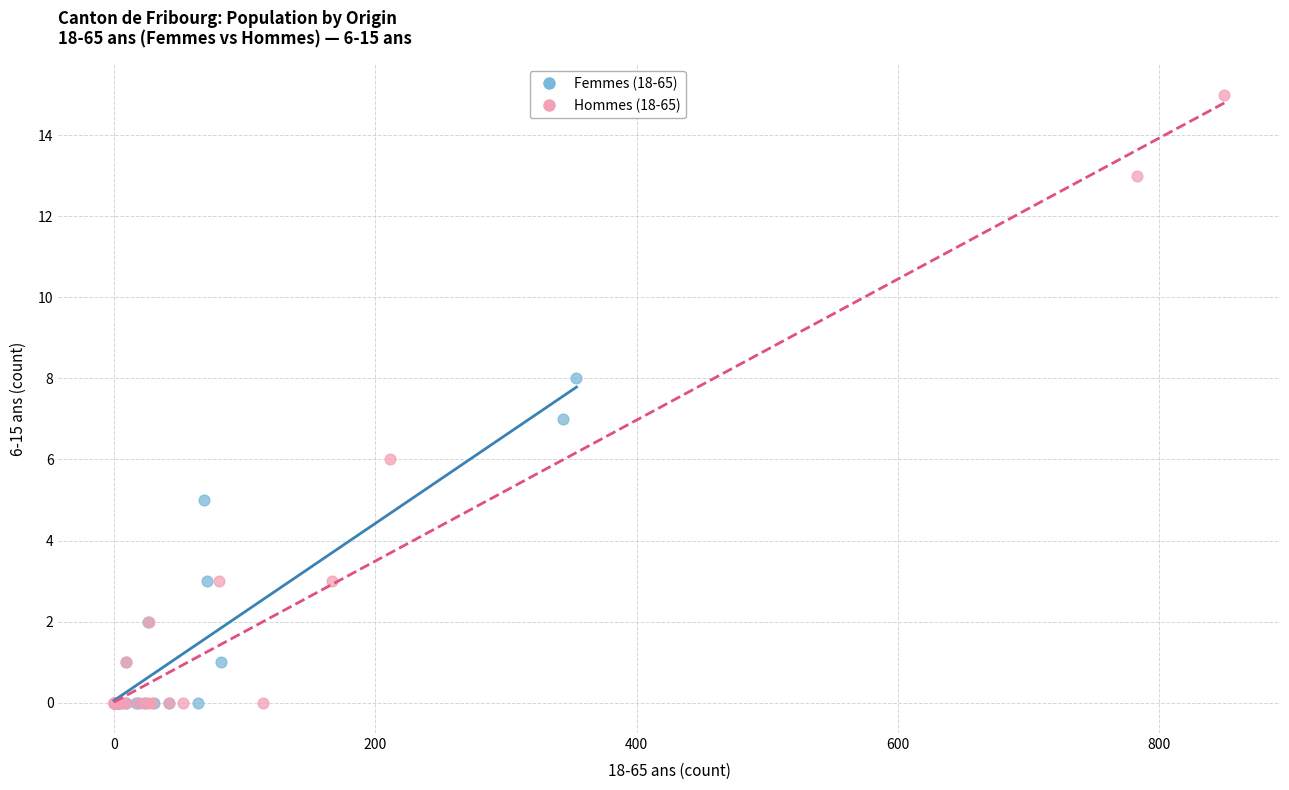

Which series contains the highest Y value?

Hommes (18-65)